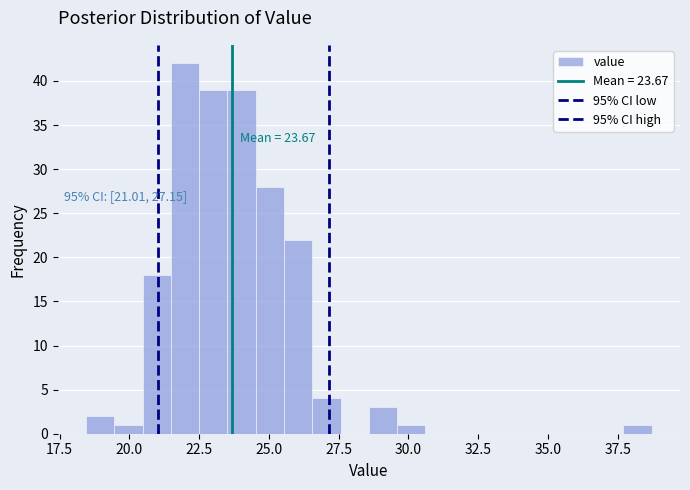

Around what value on the x-axis is the tallest bar? Give the approximate position of its centre, as read against the axis.

22.0